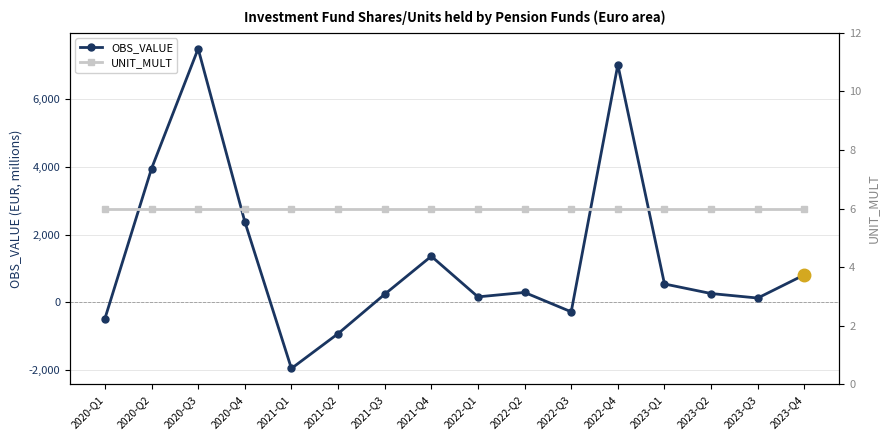

What are all the series names shown in the legend?

OBS_VALUE, UNIT_MULT